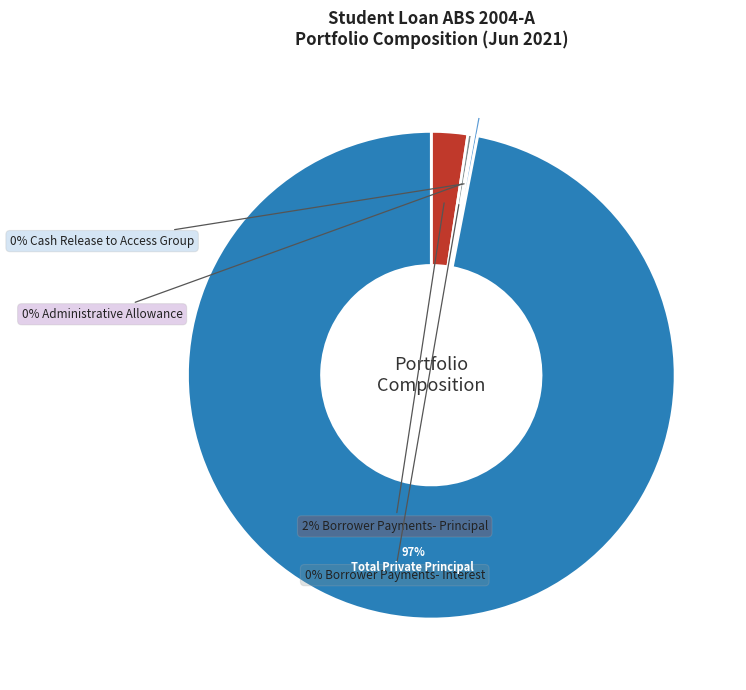

To the nearest percent, what is the average slice percentage?

20%